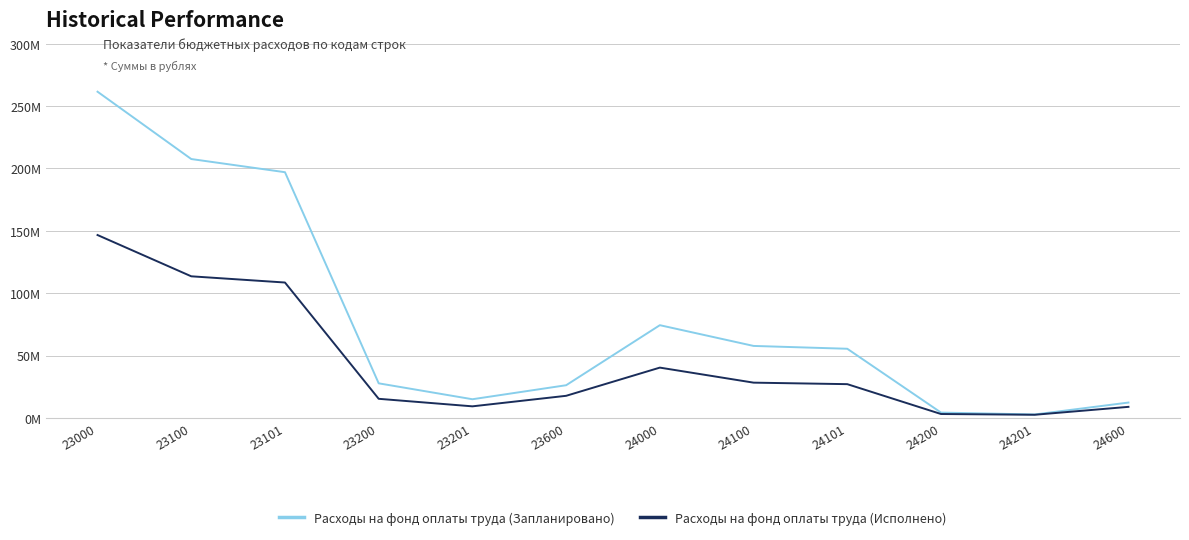

True or false: Расходы на фонд оплаты труда (Запланировано) has more than 0 points higher than both neighbors.

True